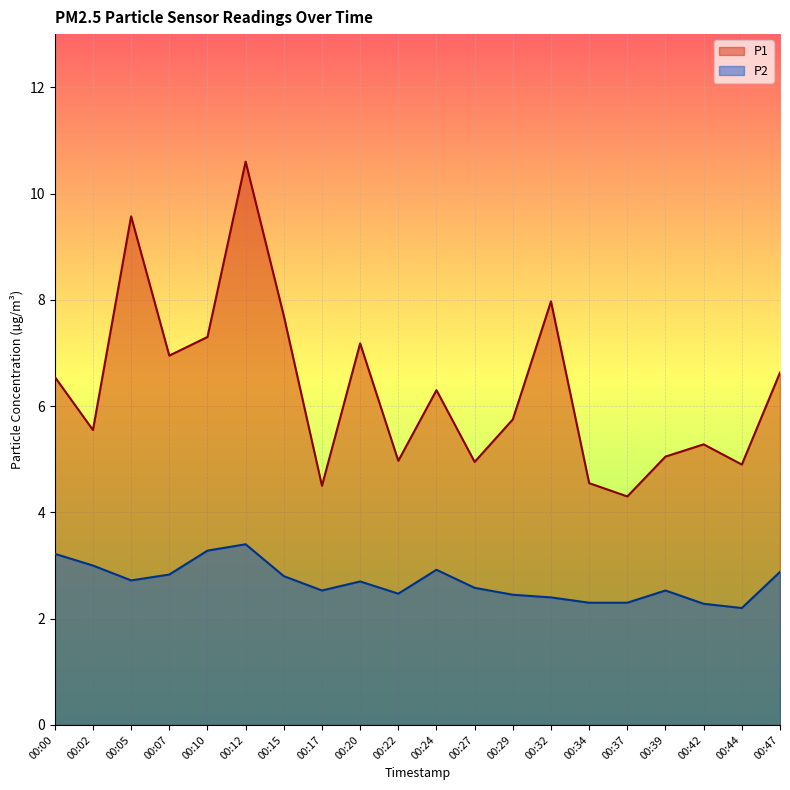

The P2 series shows 1.6 at 00:24. True or false?

False